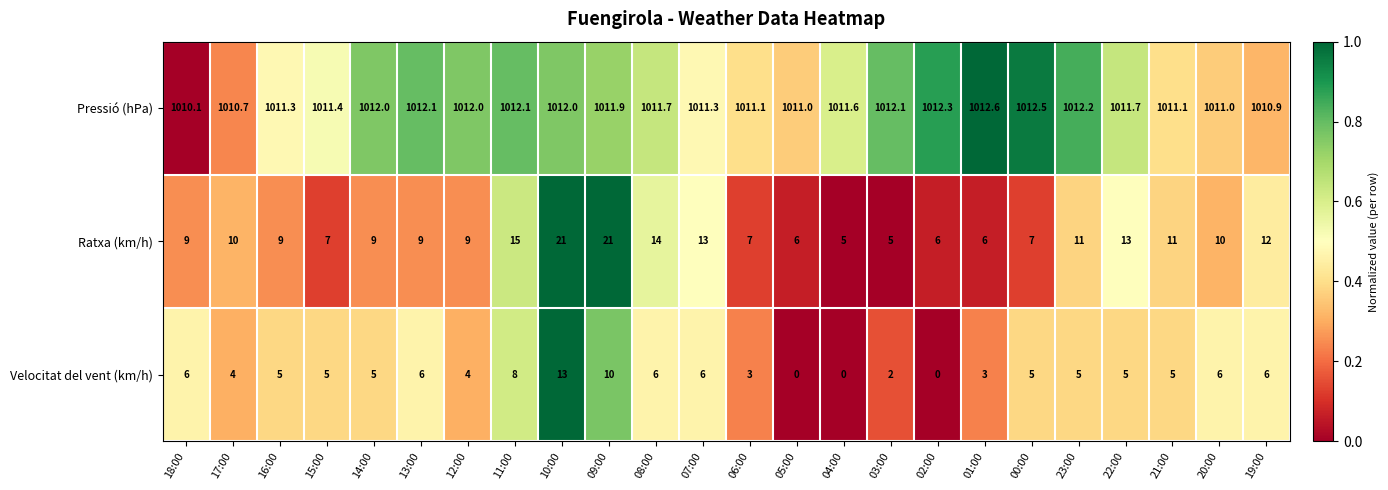

At how many categories does at least one series exceed 0?

24